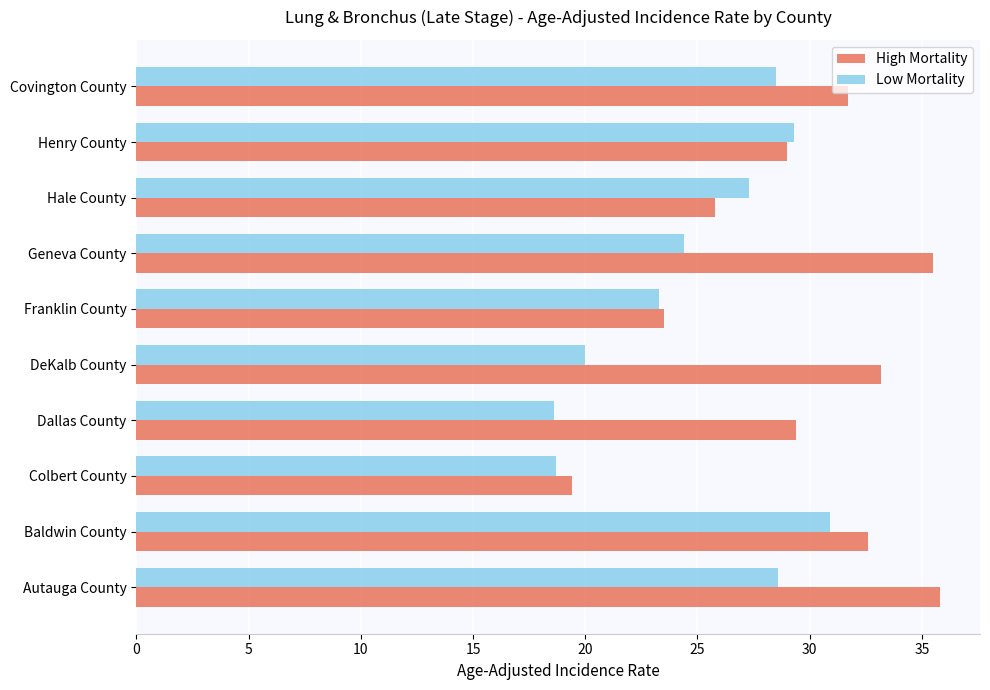

What is the sum of the Low Mortality values at Henry County and Hale County?

56.6